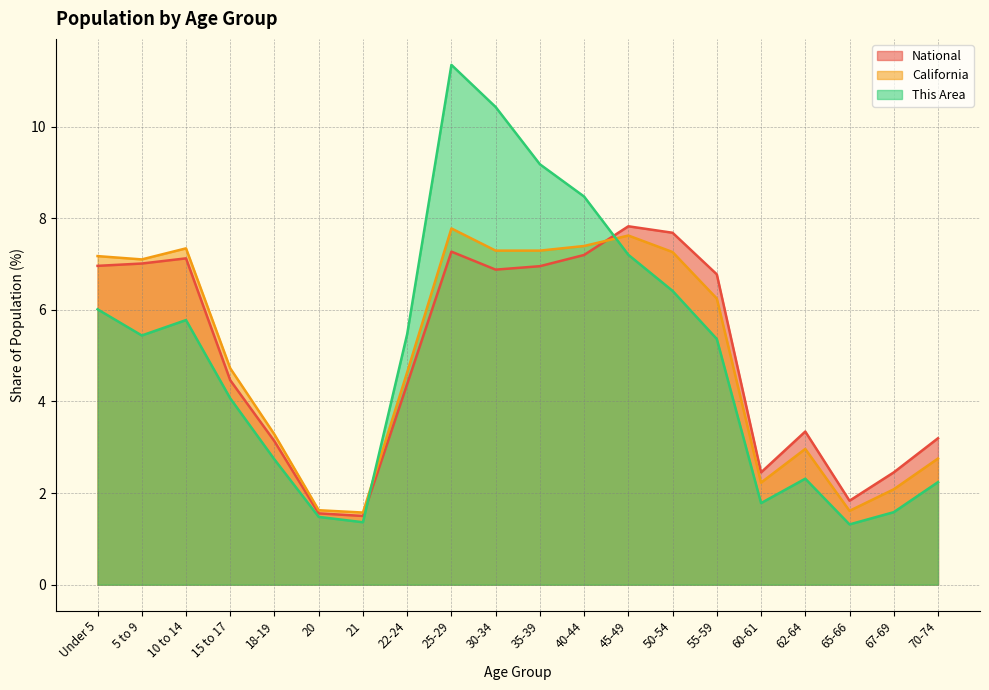

What value does the California series have at 65-66?

1.6